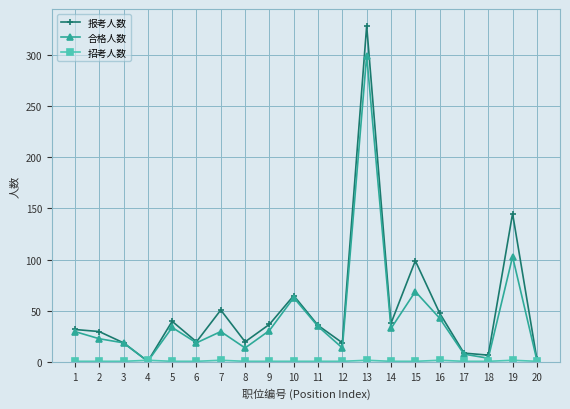

At which category is the sum across all series the highest?

13